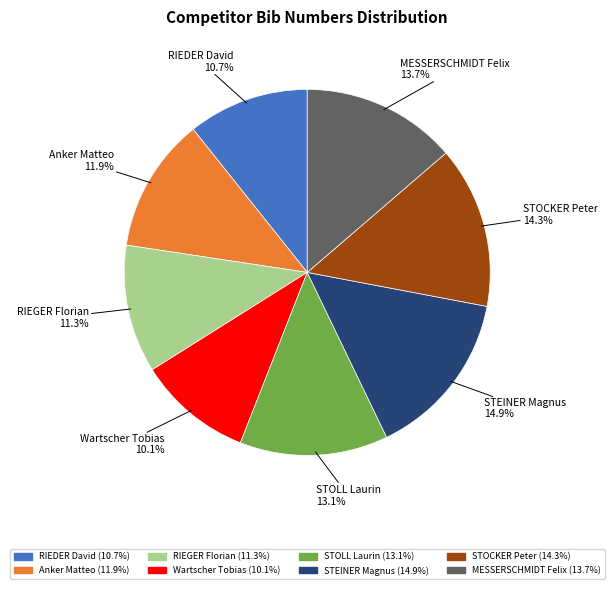

Which category has the smallest portion of the pie?

Wartscher Tobias